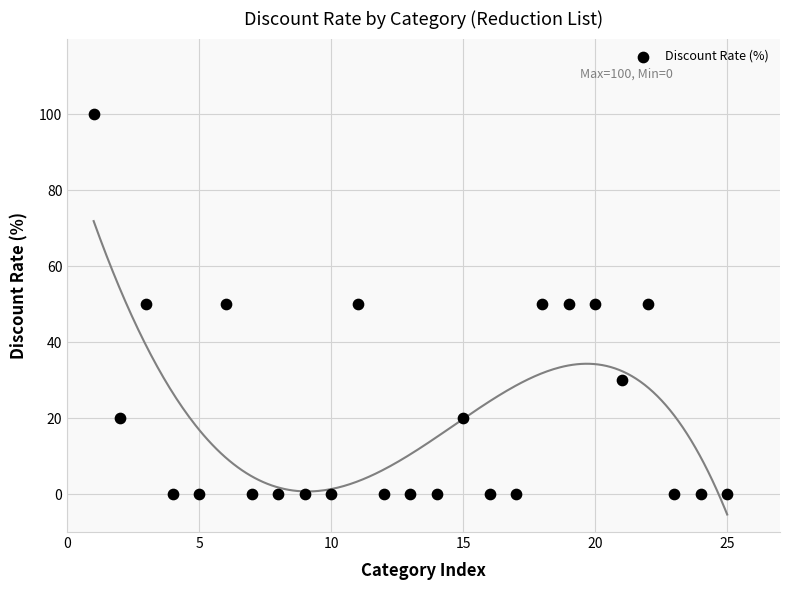

What is the range of X values (max minus min)?

24